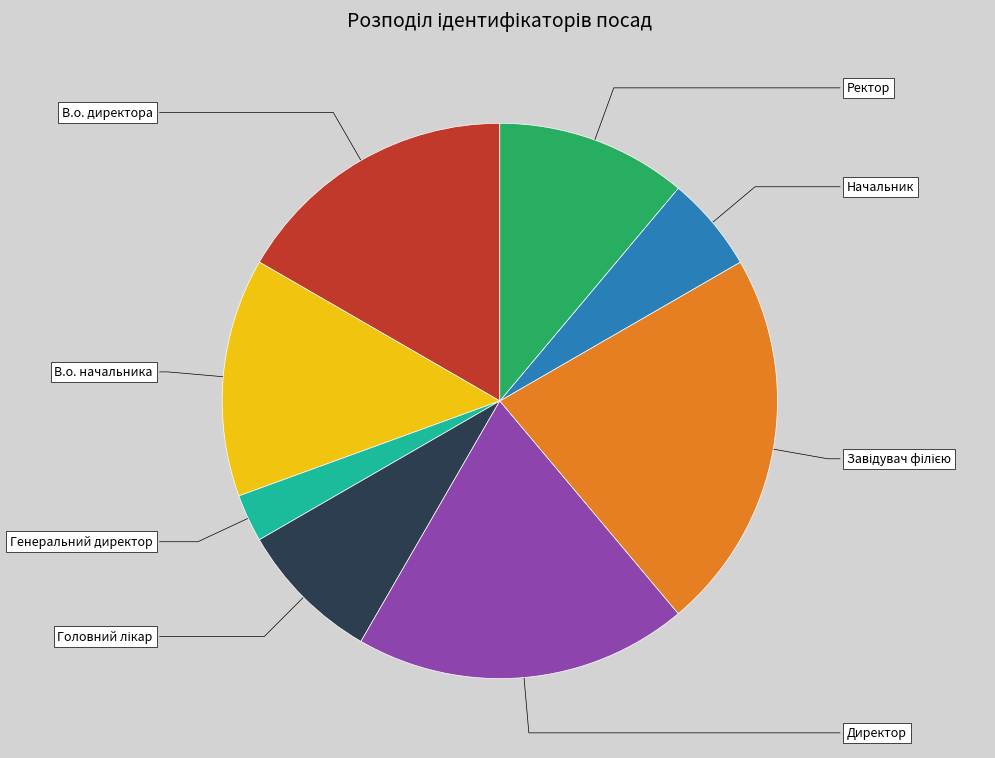

Does Генеральний директор represent more than half of the total?

No